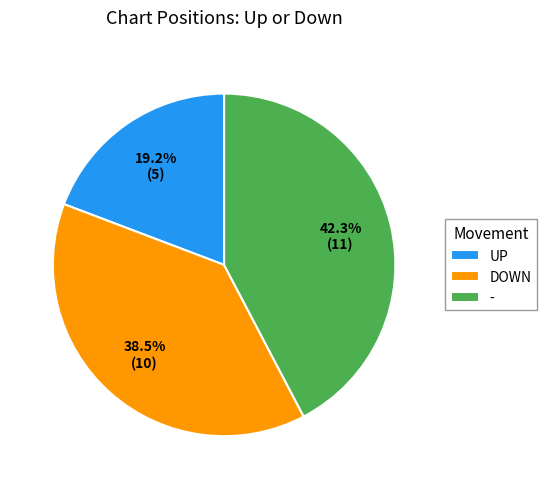

Does - represent more than half of the total?

No